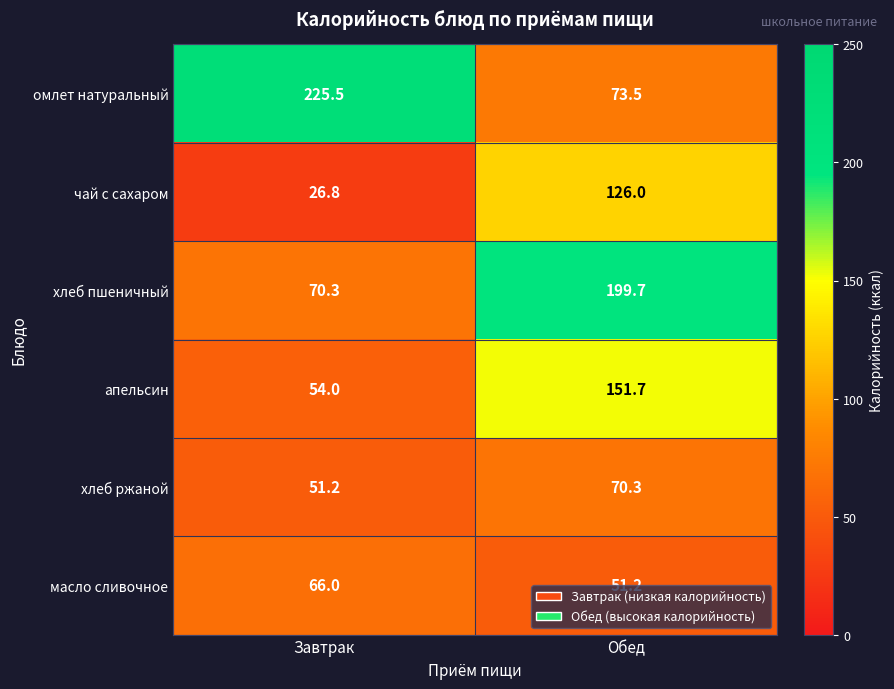

At how many categories does at least one series exceed 66?

2